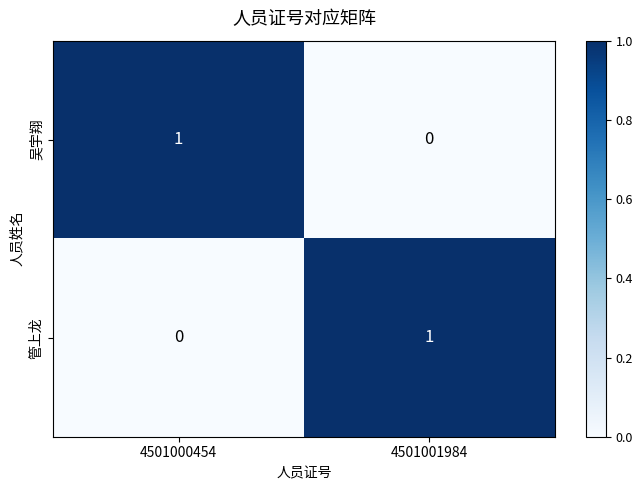

Reading left to right, extract all data points from this chart.

吴宇翔: 1	0
管上龙: 0	1